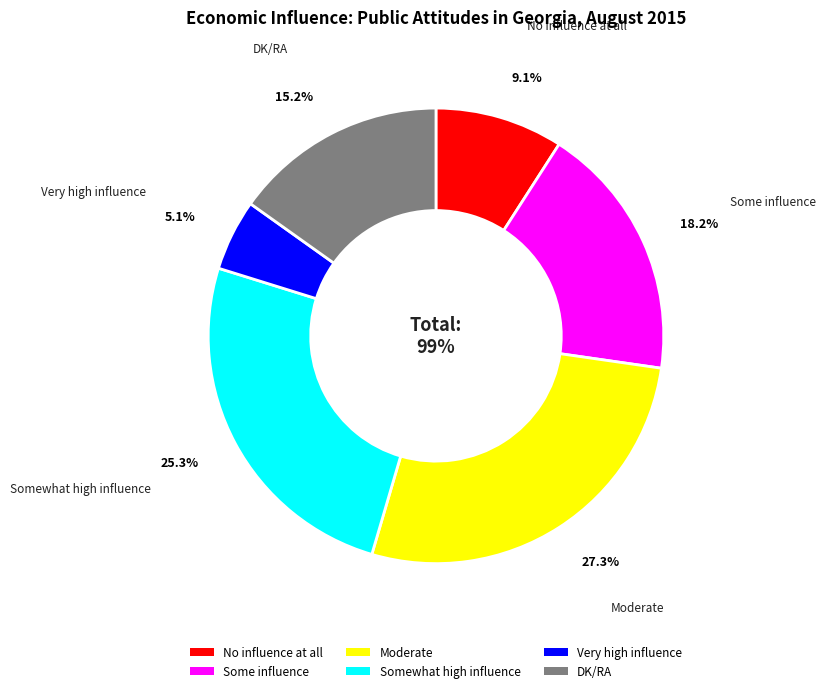

Count the number of slices in the pie.

6